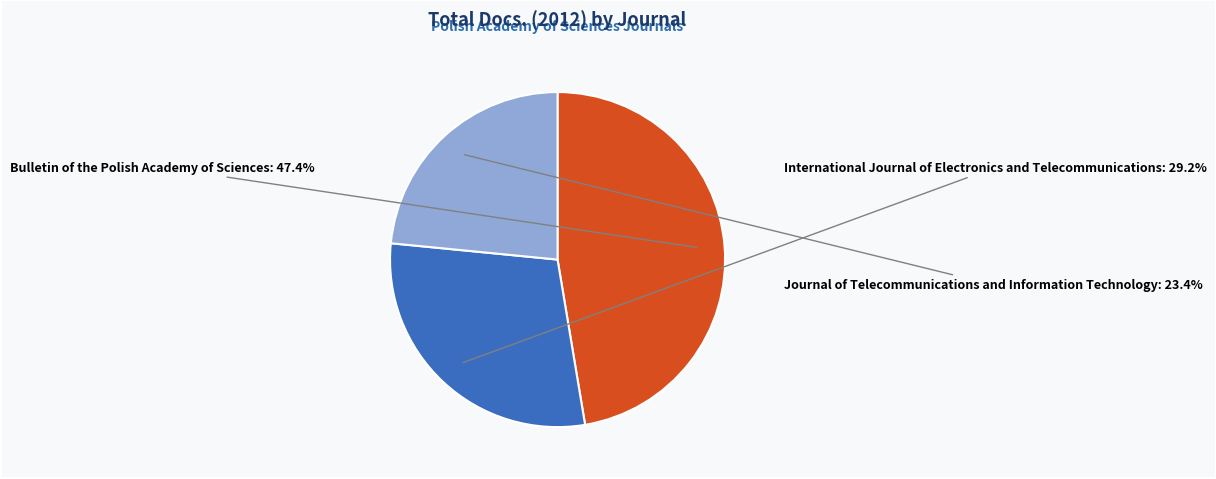

Approximately how many times larger is the value at International Journal of Electronics and Telecommunications compared to Journal of Telecommunications and Information Technology?

1.2